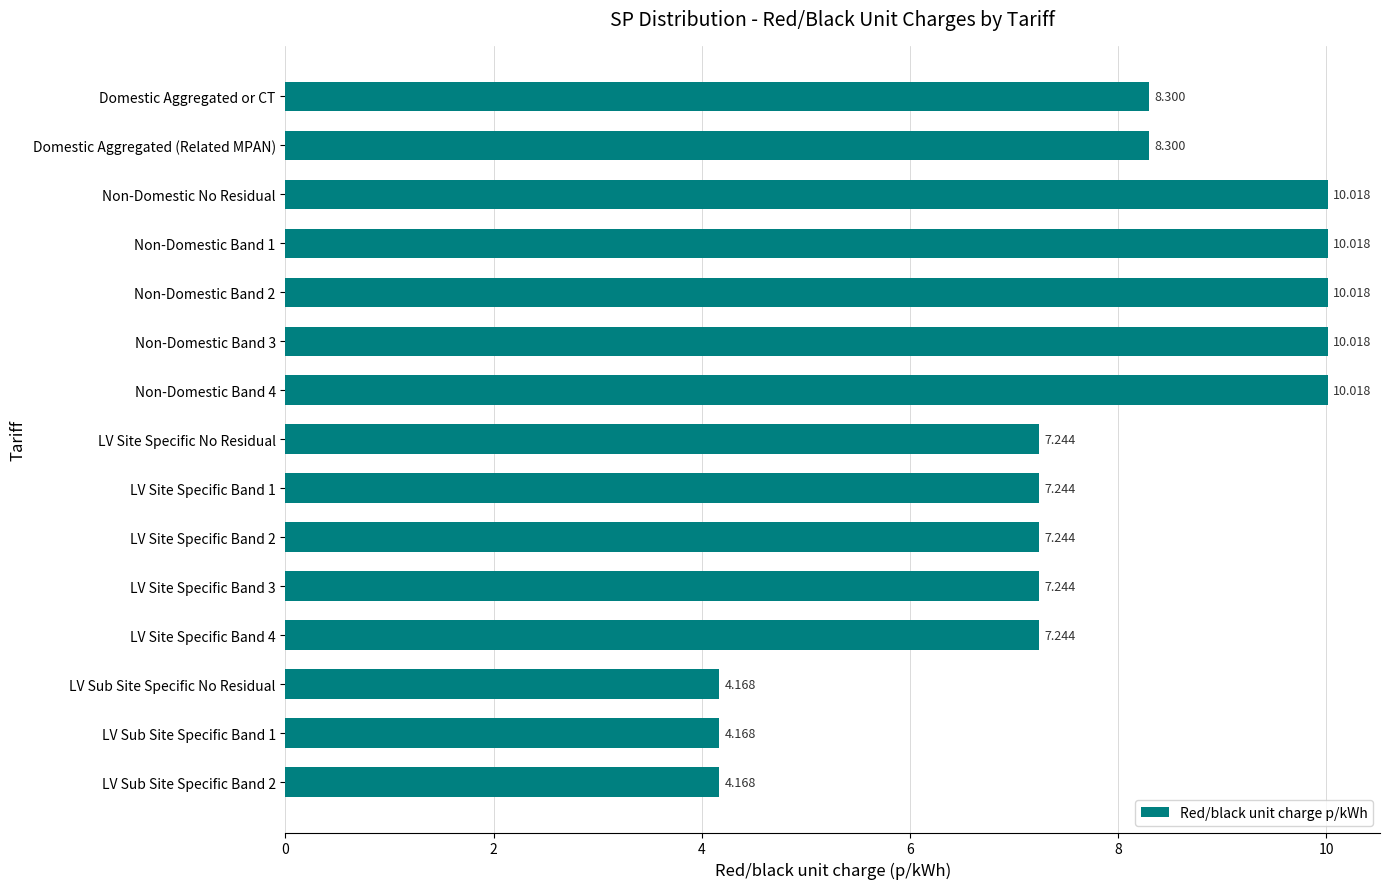

What is the sum of all values?

115.4